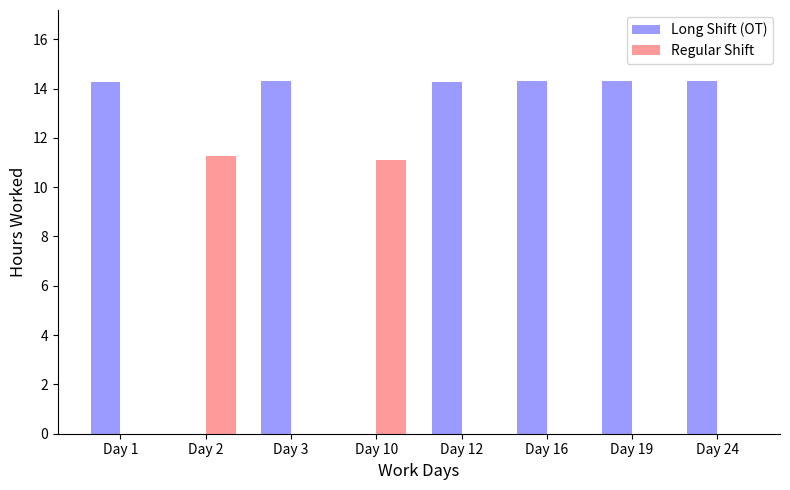

What is the maximum value for Regular Shift?

11.3